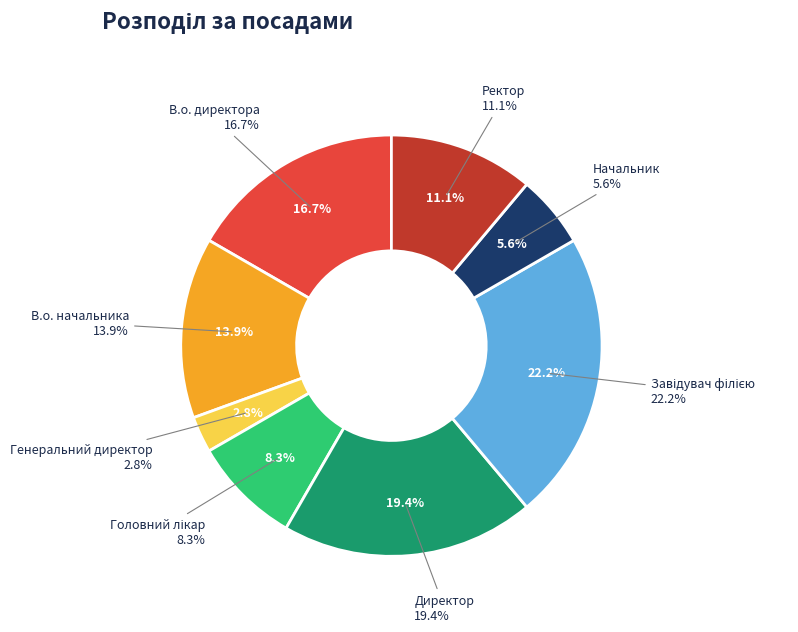

Which slice is the smallest?

Генеральний директор